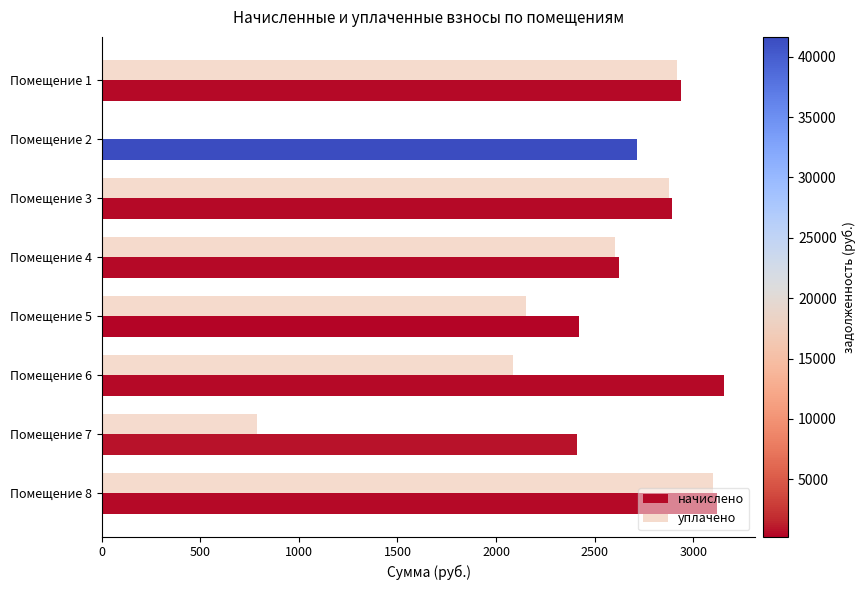

The value of начислено at Помещение 6 is 3158.0. True or false?

True